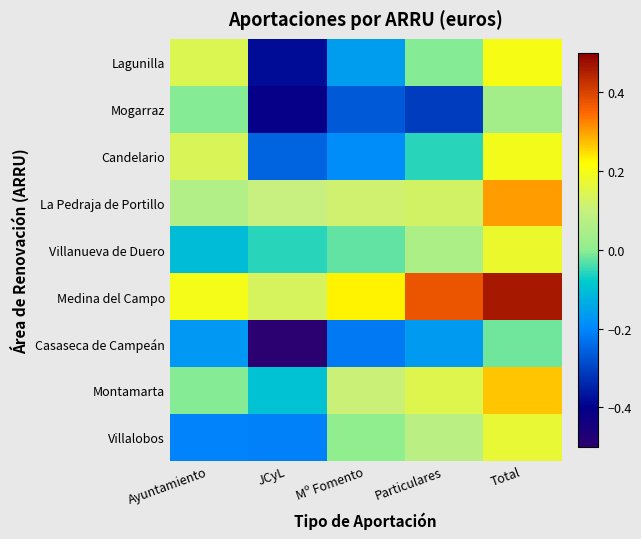

At which category does the chart reach its minimum across all series?

JCyL